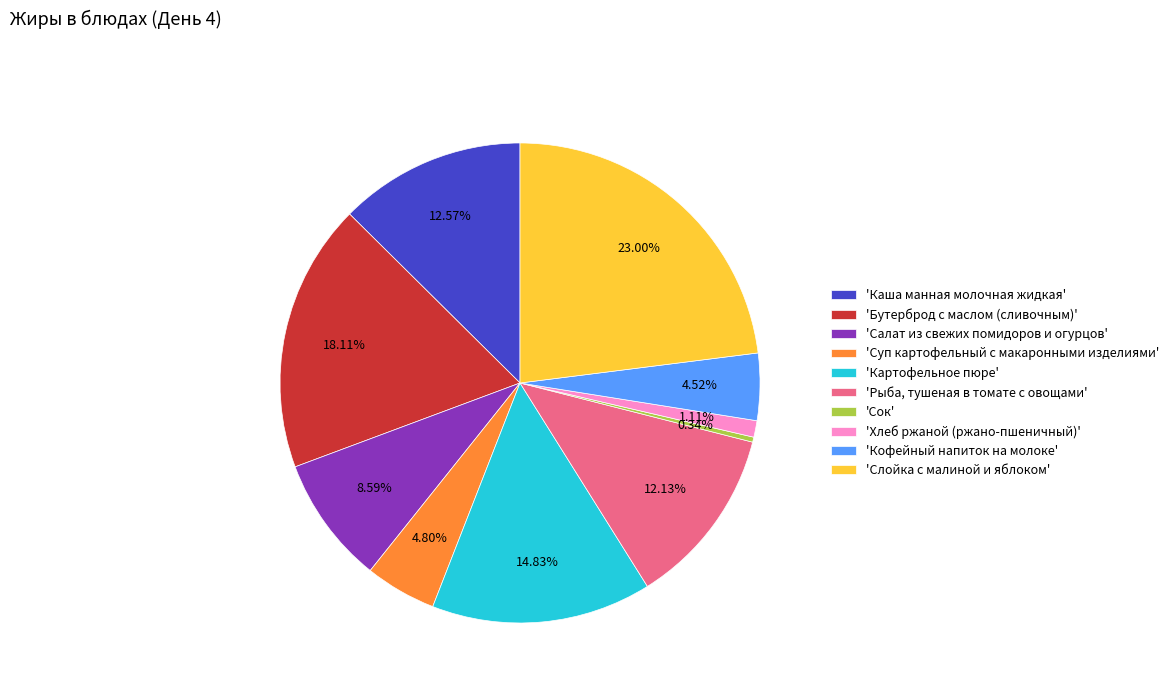

Count the number of slices in the pie.

10